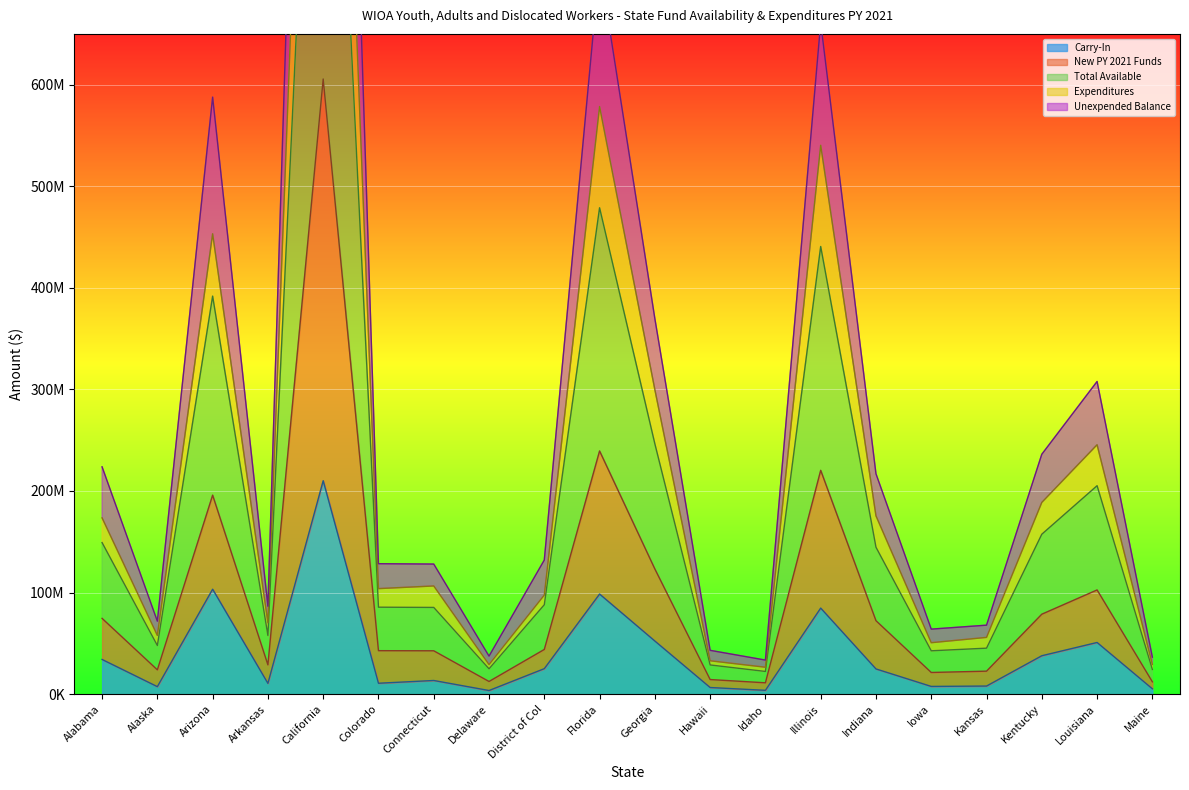

True or false: Expenditures has a value of 47895444 at Alaska.

True